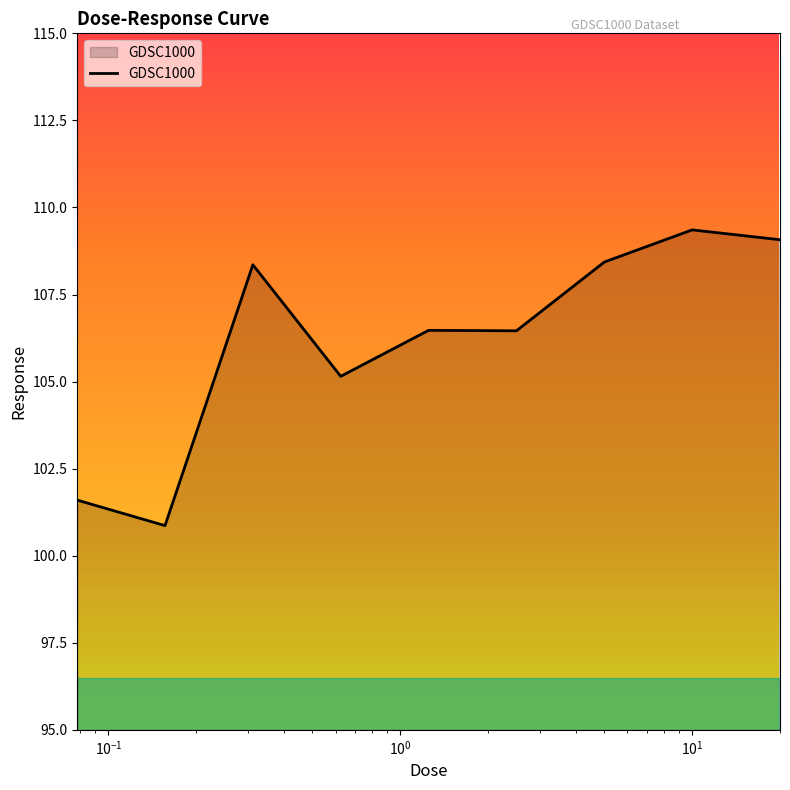

What is the greatest value displayed?

109.4